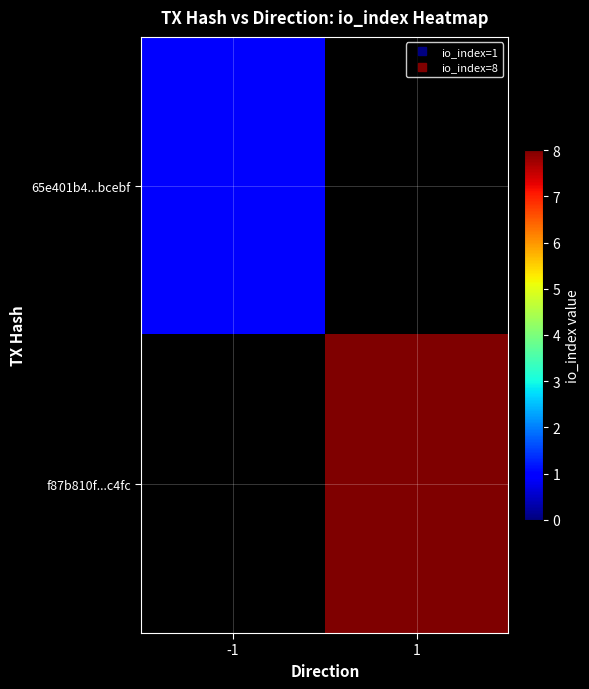

The f87b810f...c4fc series shows 8.0 at 1. True or false?

True